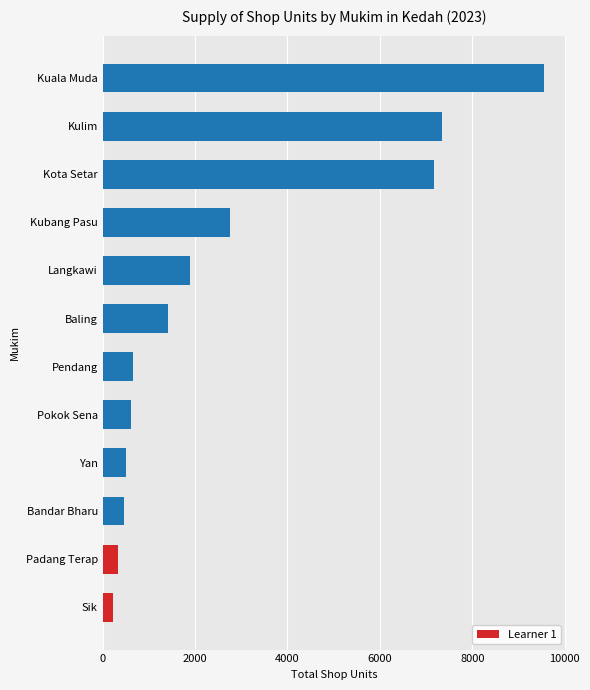

How many data points are above 1419?

5